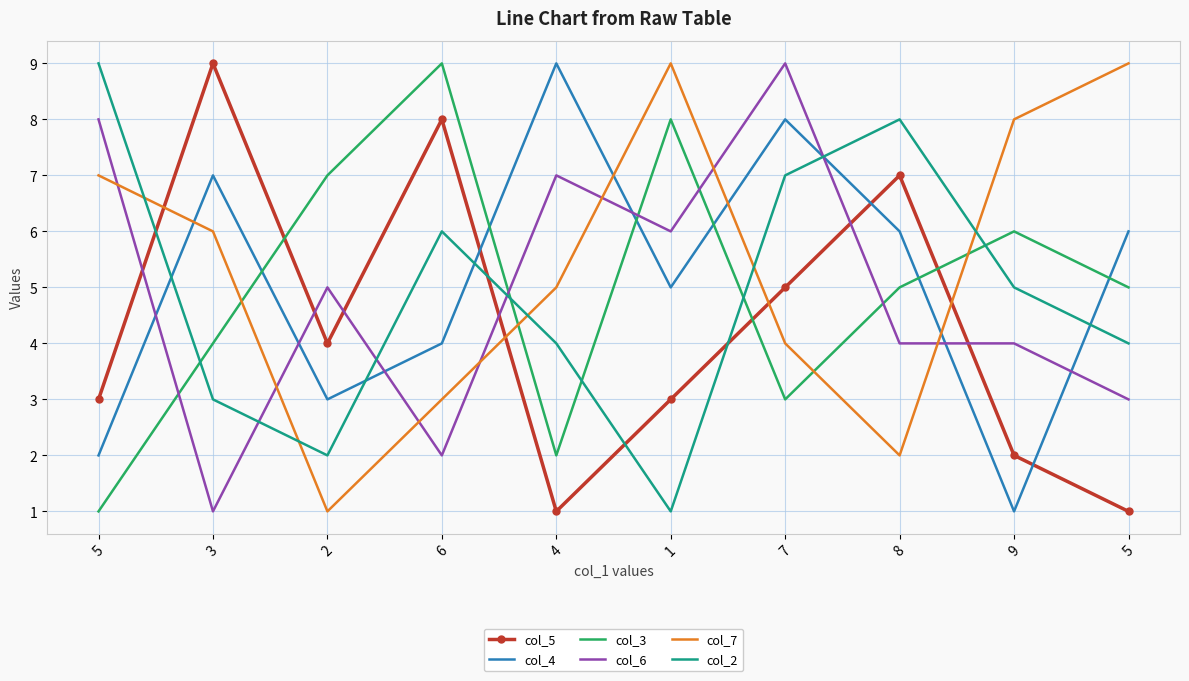

The value of col_7 at 6 is 3. True or false?

True